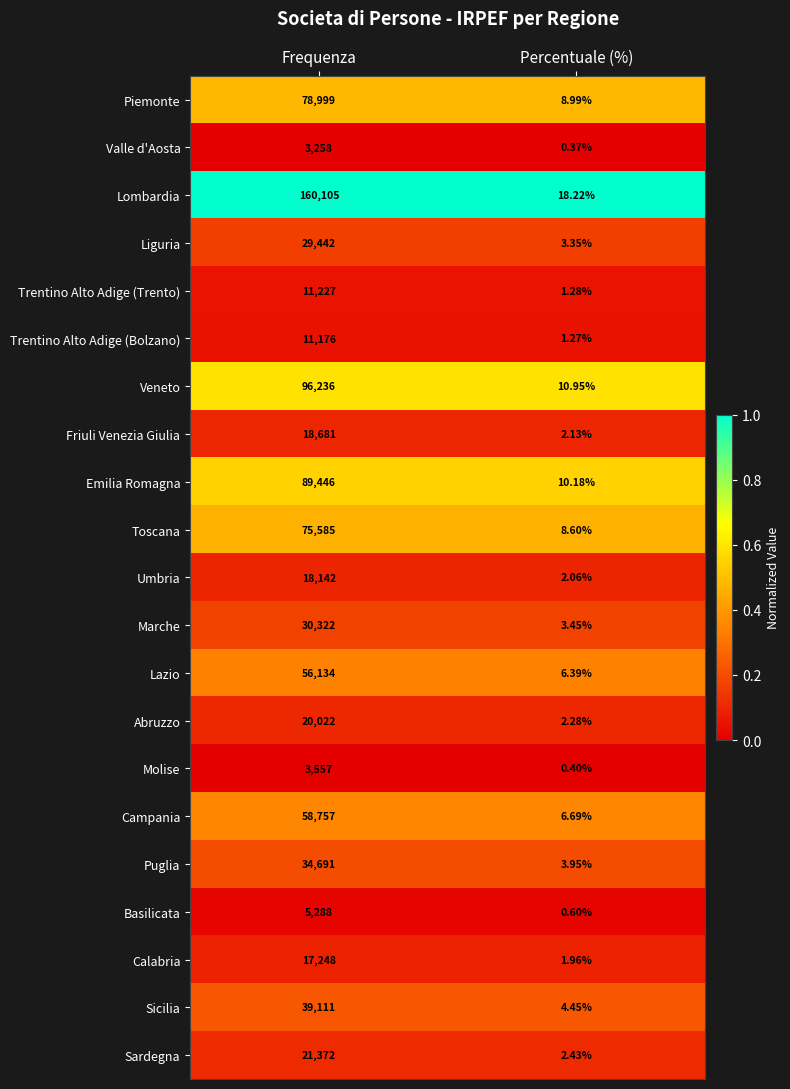

Between Frequenza and Percentuale (%), which series saw the biggest shift?

Lombardia